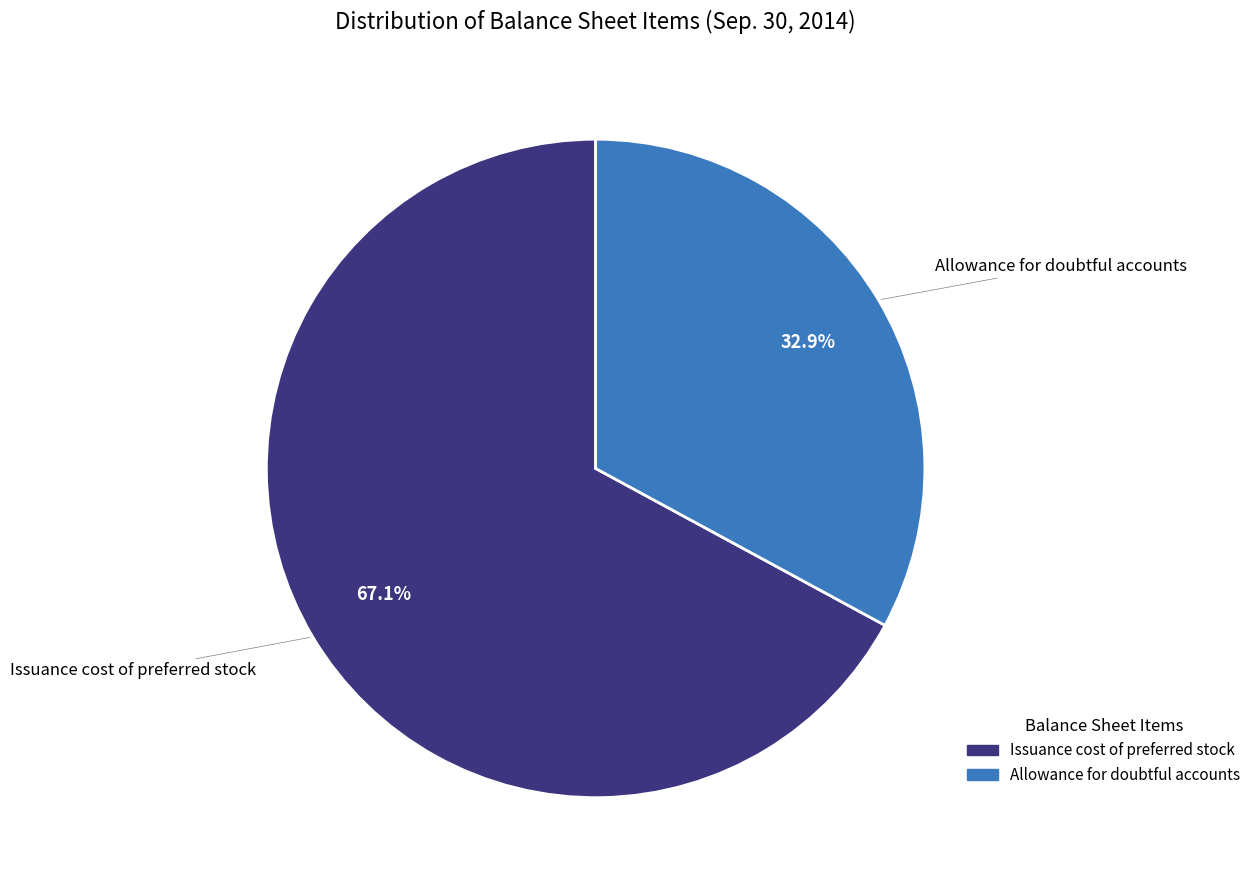

Approximately how many times larger is the value at Allowance for doubtful accounts compared to Issuance cost of preferred stock?

0.5